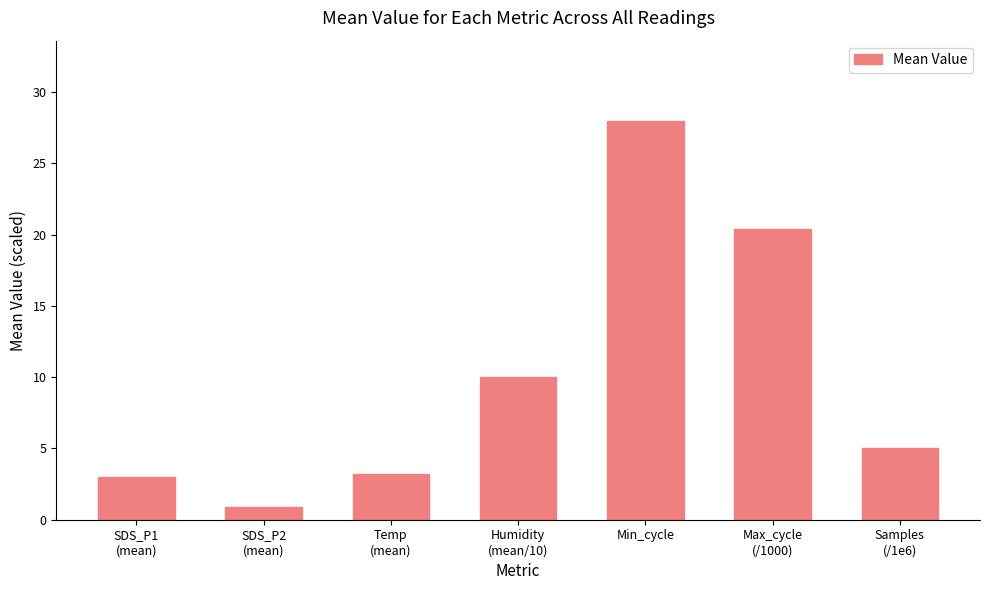

Reading left to right, transcribe all the data shown in this chart.

3.0	0.9	3.2	10.0	28.0	20.4	5.0